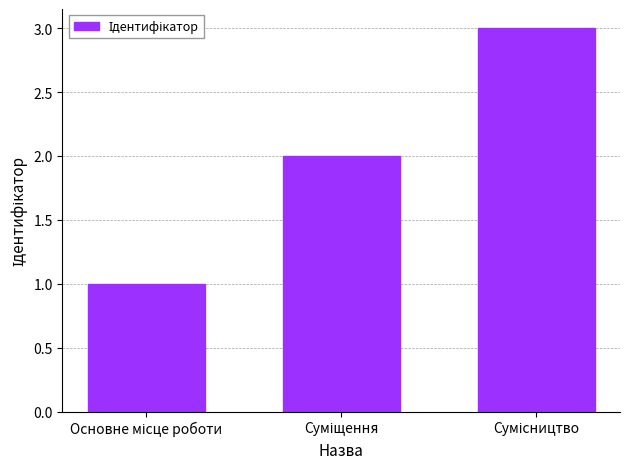

What is the maximum value shown in the chart?

3